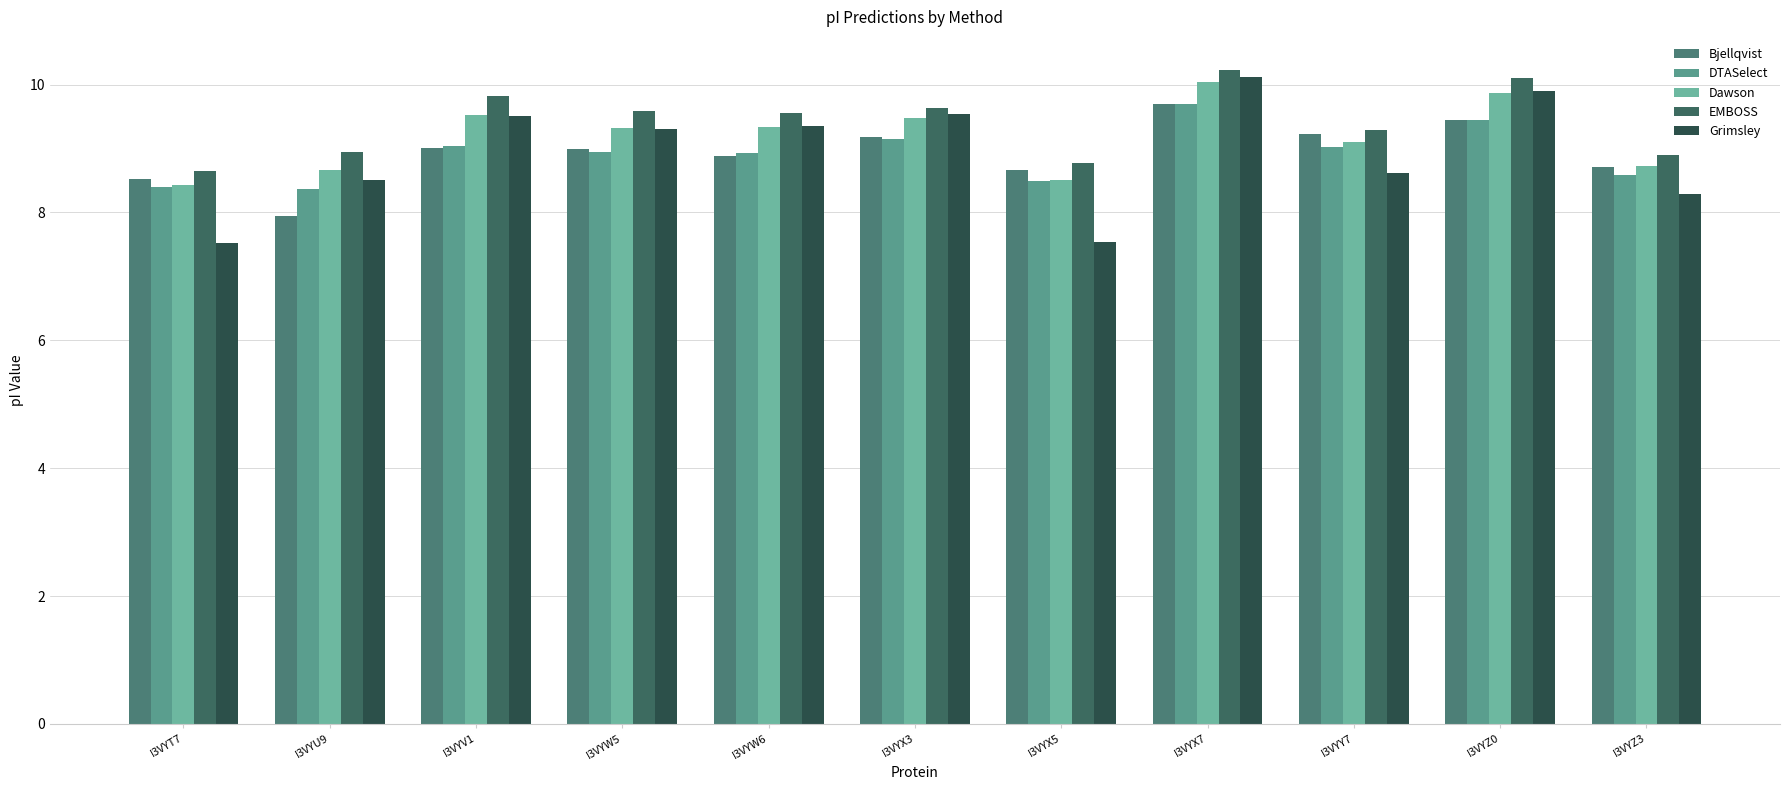

Count the number of categories in the chart.

11